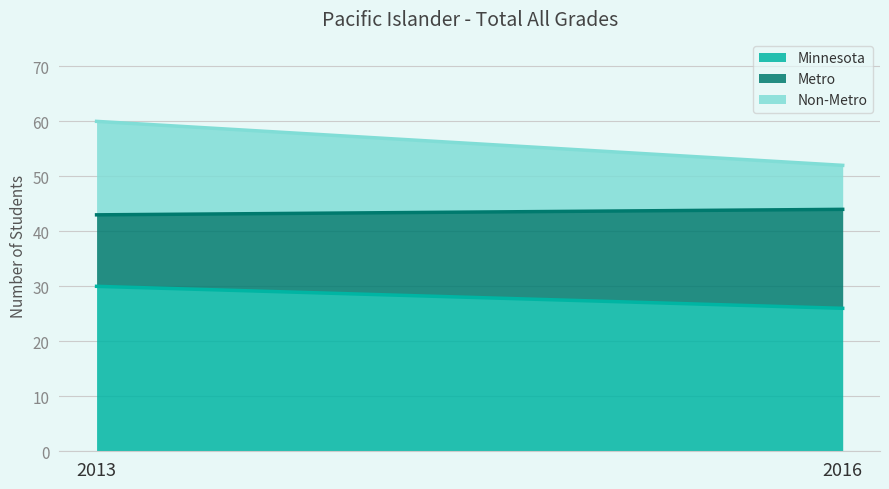

Between 2016 and 2013, which is larger?

2013